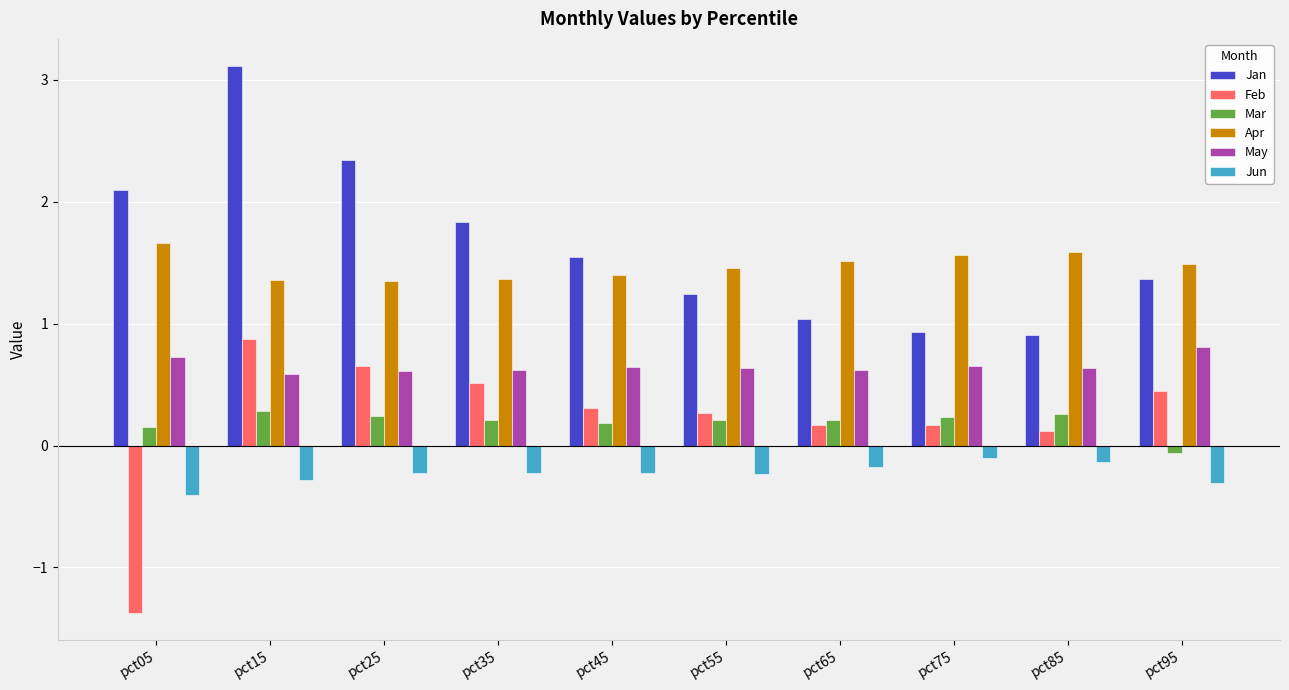

Between pct15 and pct45, which series saw the biggest shift?

Jan